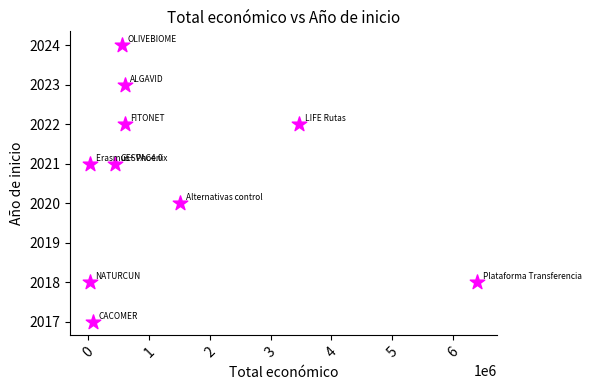

What is the range of X values (max minus min)?

6381797